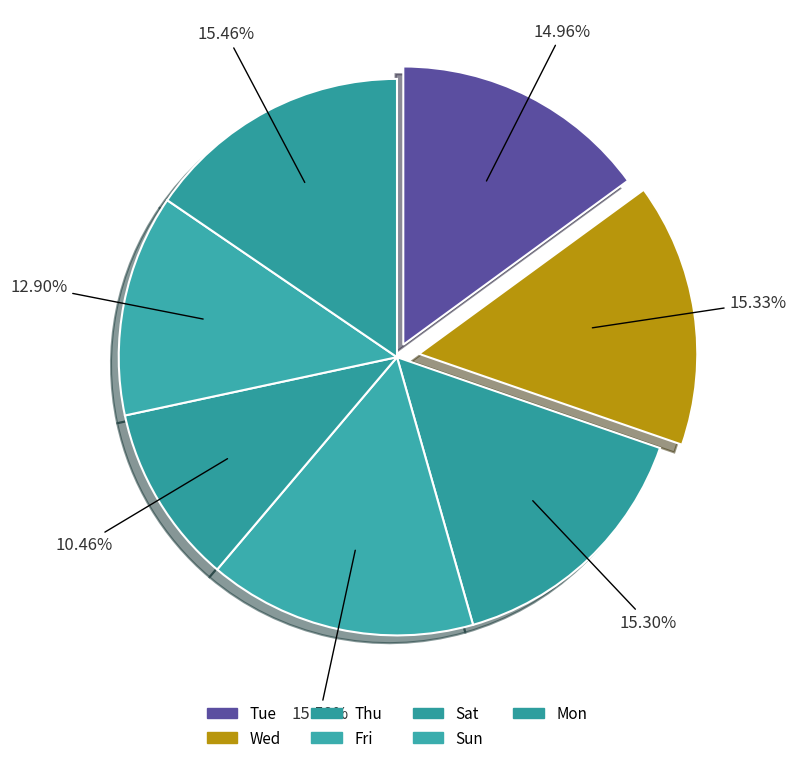

What is the ratio of the value at Sun to the value at Sat?

1.2